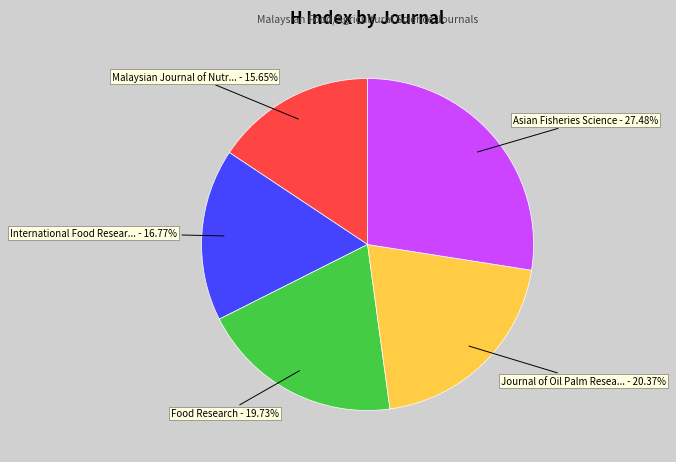

Is there a majority slice in this chart?

No